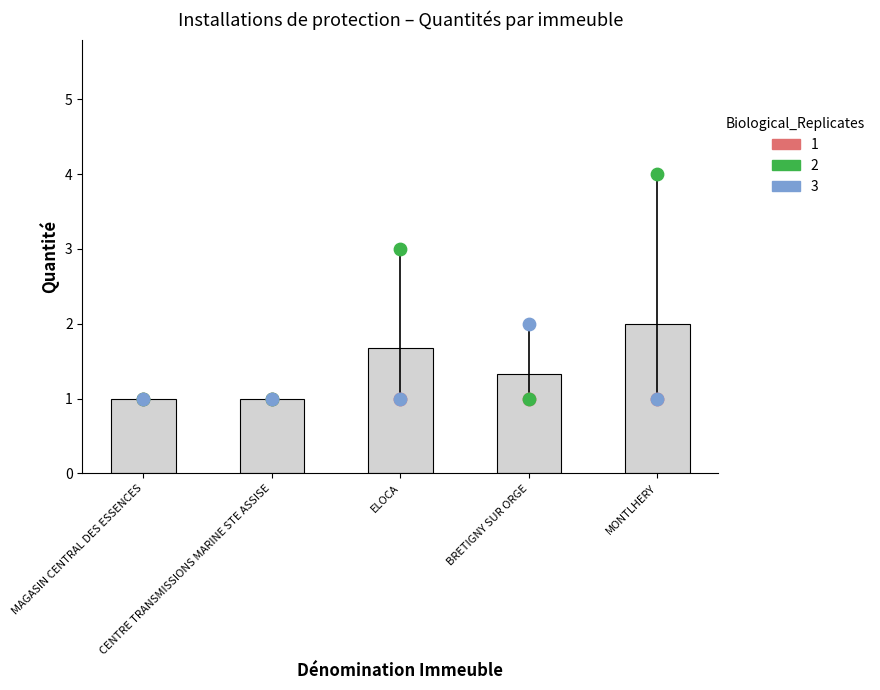

Which series has the widest spread of Y values?

rep_2